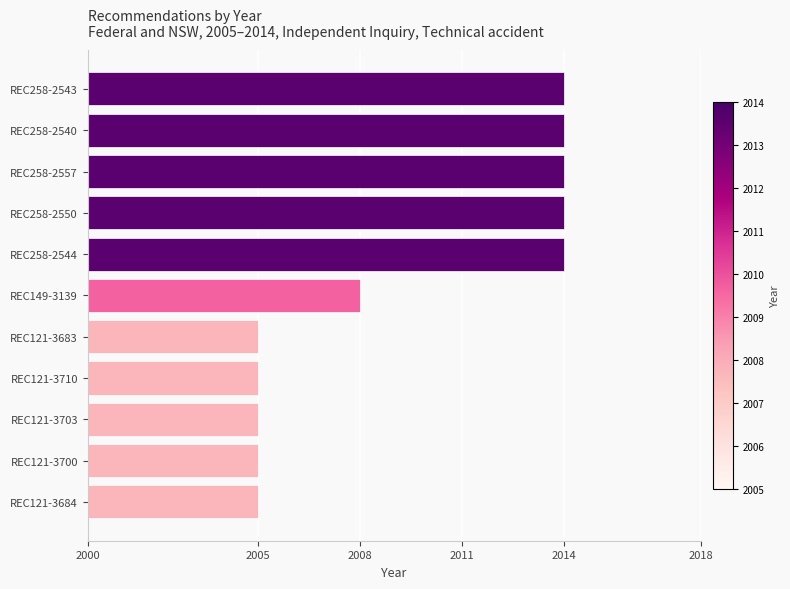

Does the chart contain stacked bars?

No